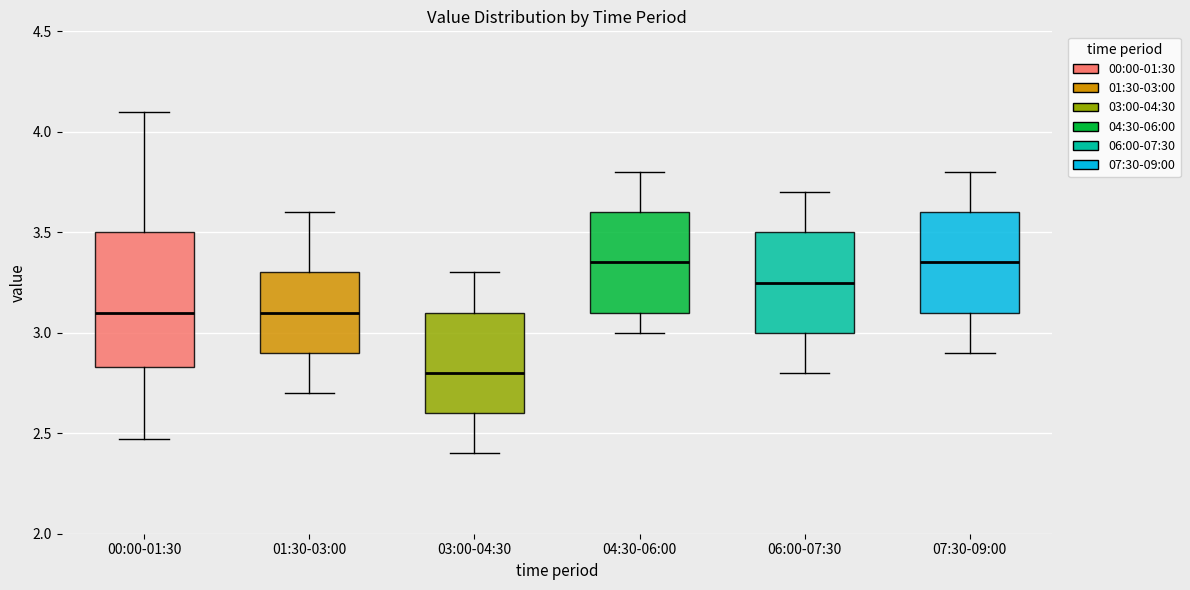

Where is the upper edge of the box for 06:00-07:30 on the y-axis? The values are not printed on the chart, so give them approximately, as read against the axis.

3.50